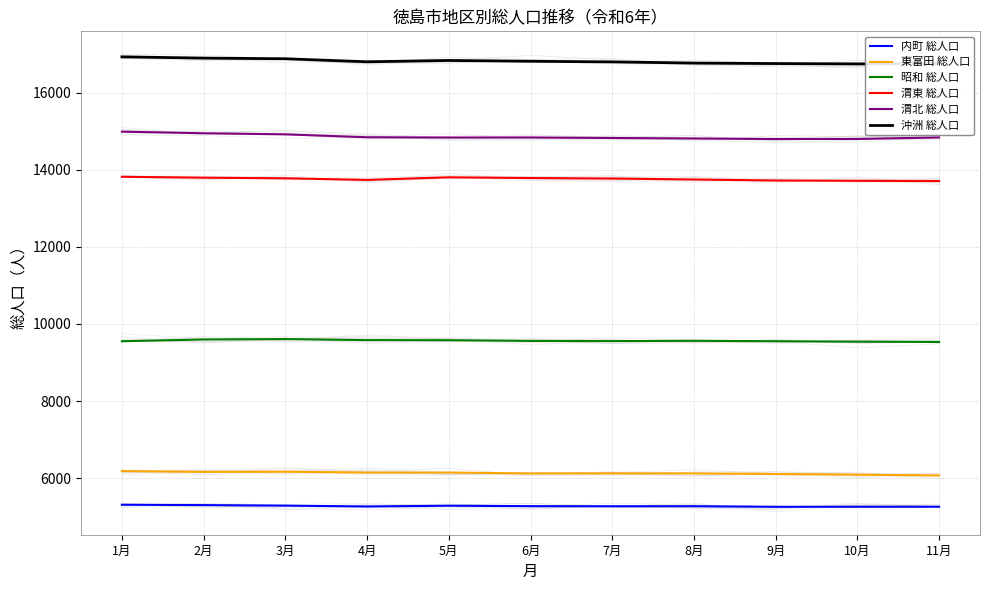

Where is the first local maximum for 昭和 総人口?

3月